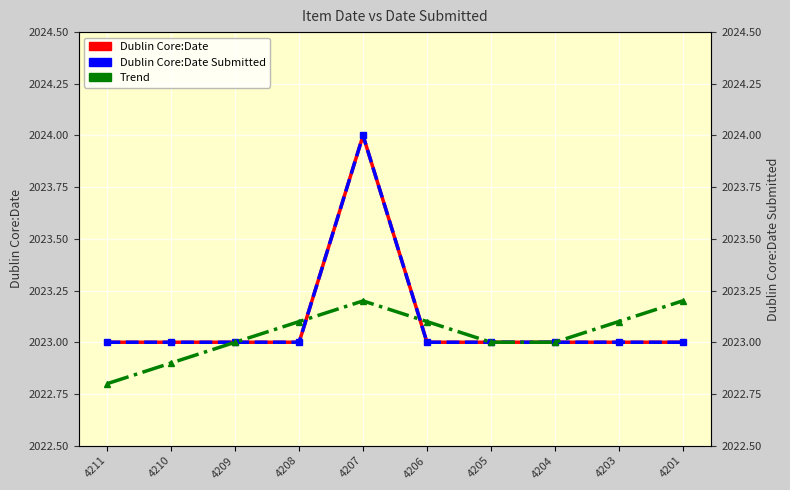

At how many categories does at least one series exceed 2023?

5